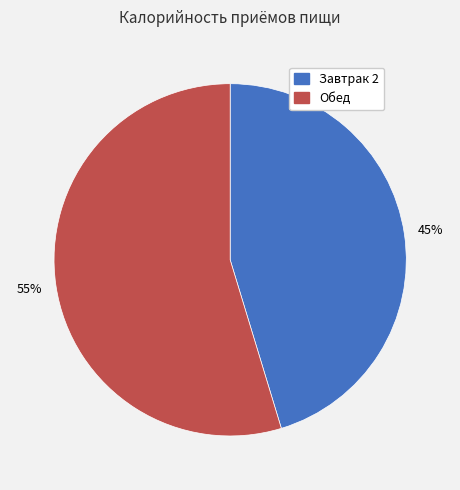

How many slices are in this pie chart?

2